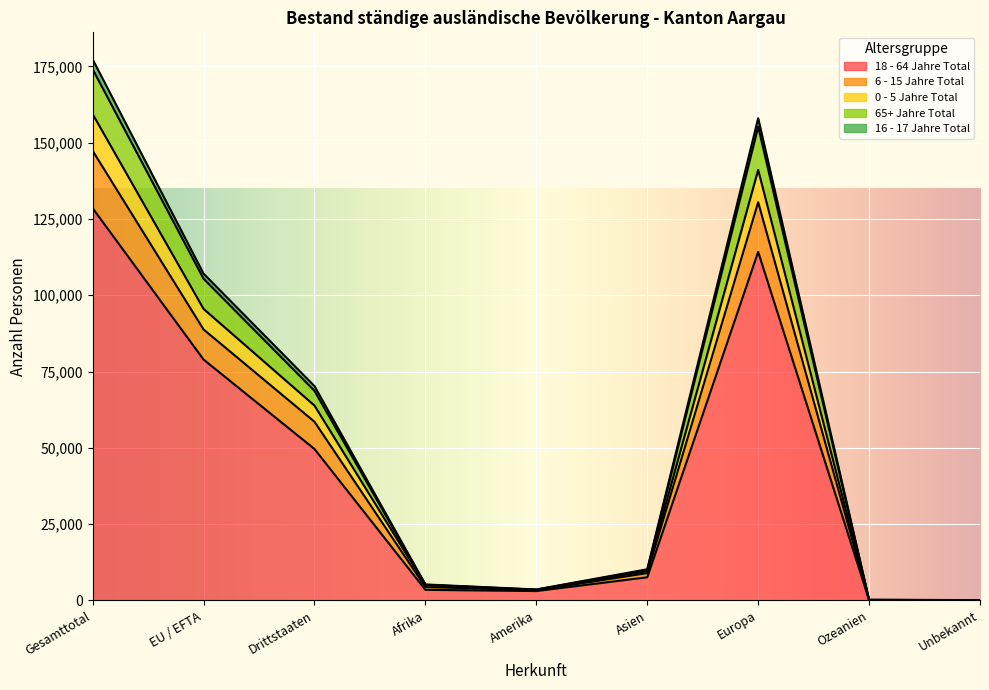

Does the chart display data point markers on the line(s)?

No